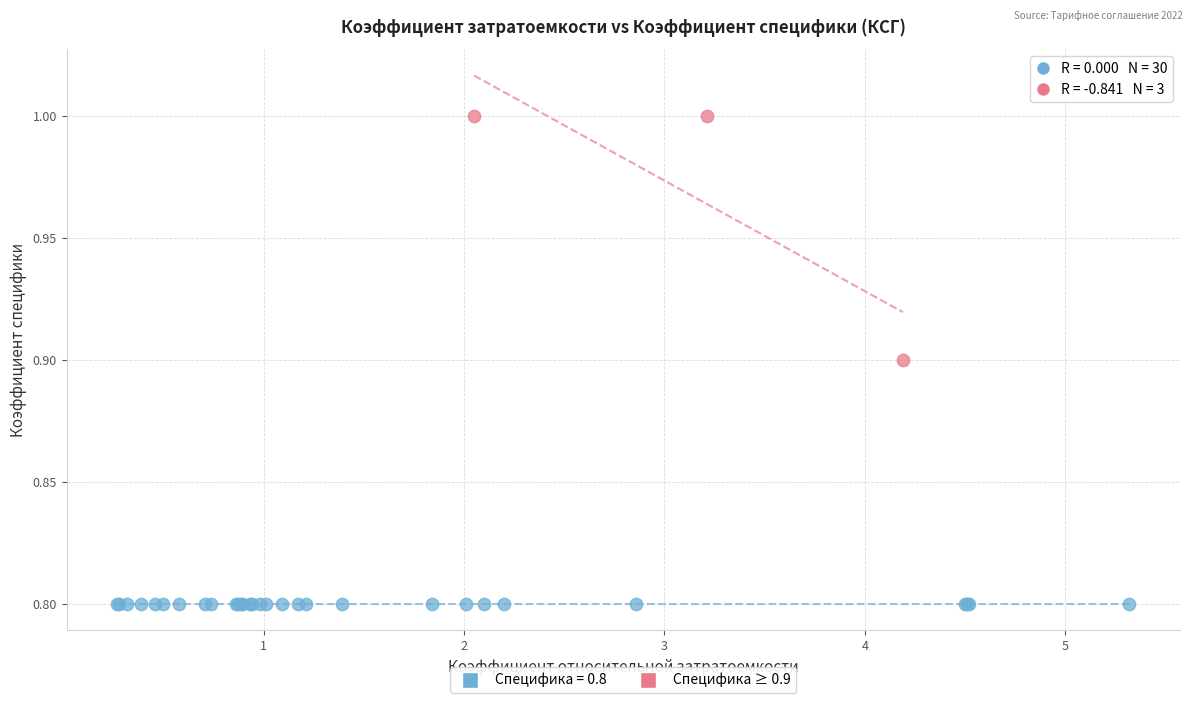

Which series contains the highest Y value?

Специфика ≥ 0.9